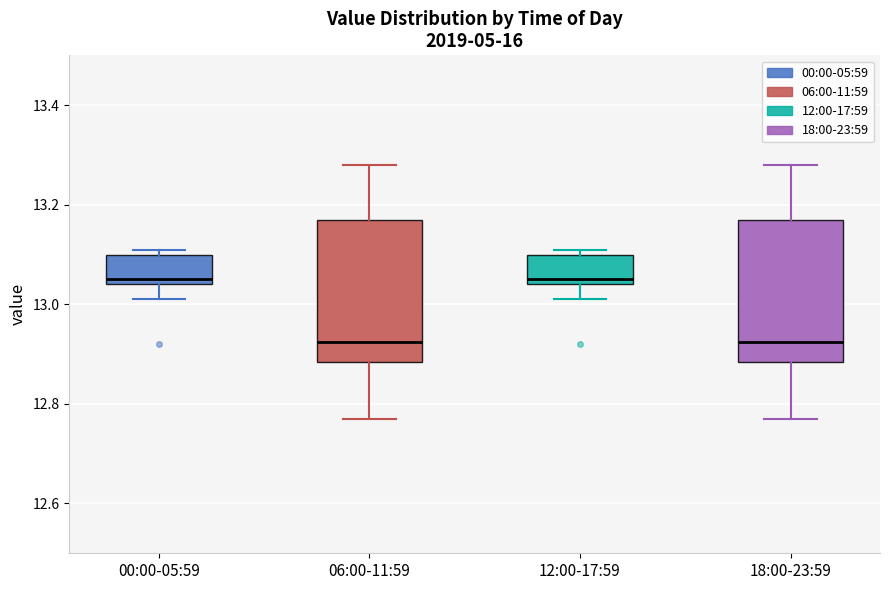

Where is the lower edge of the box for 00:00-05:59 on the y-axis? The values are not printed on the chart, so give them approximately, as read against the axis.

13.04